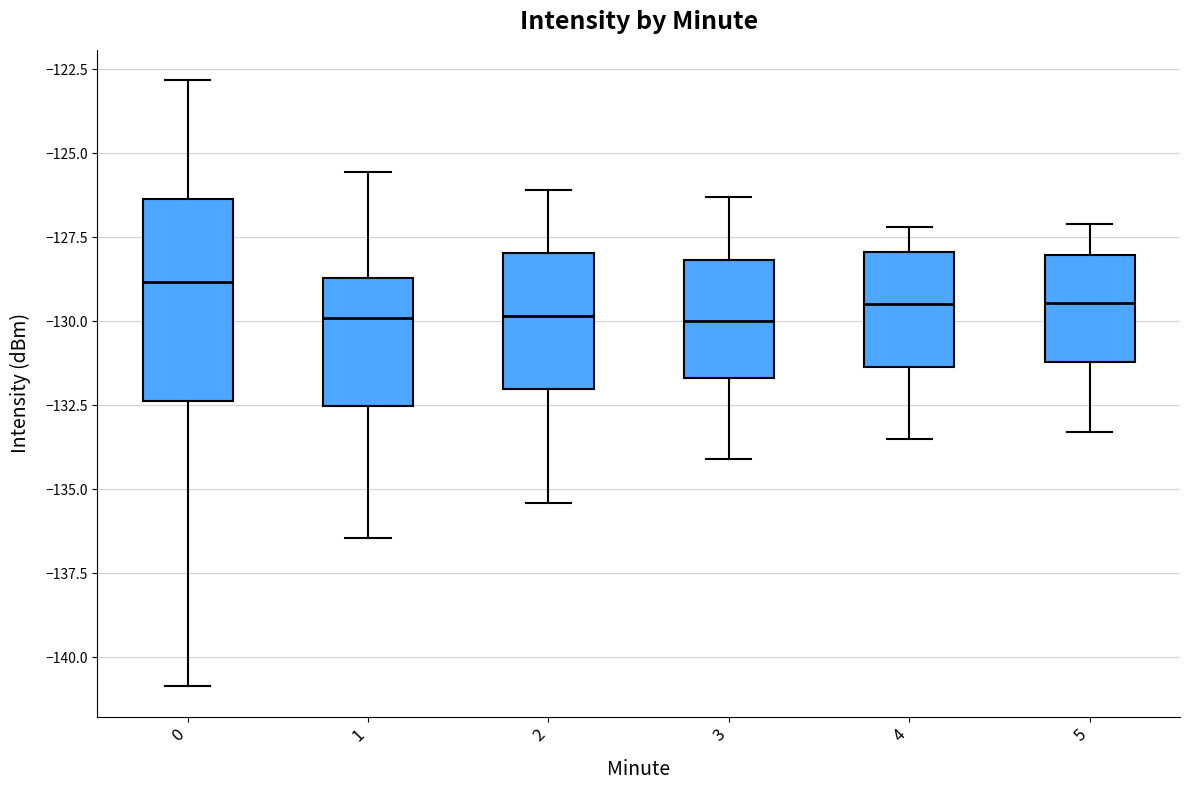

Reading left to right, transcribe this box plot: for each box, give where its median line is, the range the box spans, and where its two whiskers end, as read against the y-axis. The values are not printed on the chart, so give them approximately, as read against the axis.

0: median -129.0, box -132.5 to -126.5, whiskers -141.0 to -123.0
1: median -130.0, box -132.5 to -128.5, whiskers -136.5 to -125.5
2: median -130.0, box -132.0 to -128.0, whiskers -135.5 to -126.0
3: median -130.0, box -131.5 to -128.0, whiskers -134.0 to -126.5
4: median -129.5, box -131.5 to -128.0, whiskers -133.5 to -127.0
5: median -129.5, box -131.0 to -128.0, whiskers -133.5 to -127.0